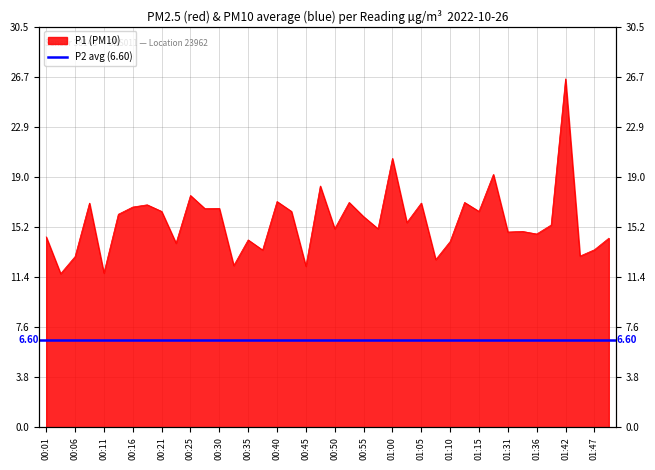

Reading left to right, transcribe all the data shown in this chart.

00:01=14.5	00:03=11.7	00:06=13.0	00:08=17.1	00:11=11.7	00:13=16.2	00:16=16.8	00:18=16.9	00:21=16.4	00:23=14.0	00:25=17.6	00:28=16.6	00:30=16.6	00:33=12.3	00:35=14.2	00:38=13.5	00:40=17.2	00:42=16.4	00:45=12.2	00:47=18.4	00:50=15.1	00:52=17.1	00:55=16.0	00:57=15.1	01:00=20.4	01:02=15.6	01:05=17.1	01:07=12.8	01:10=14.1	01:12=17.1	01:15=16.4	01:25=19.2	01:31=14.8	01:33=14.9	01:36=14.7	01:40=15.4	01:42=26.5	01:44=13.0	01:47=13.5	01:49=14.4